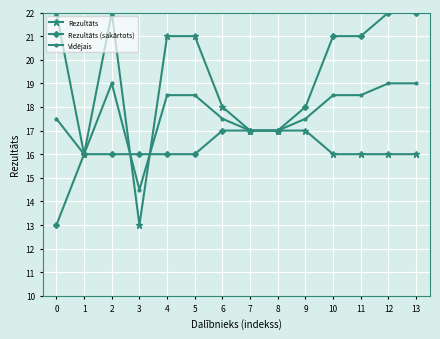

What is the smallest value displayed?

13.0